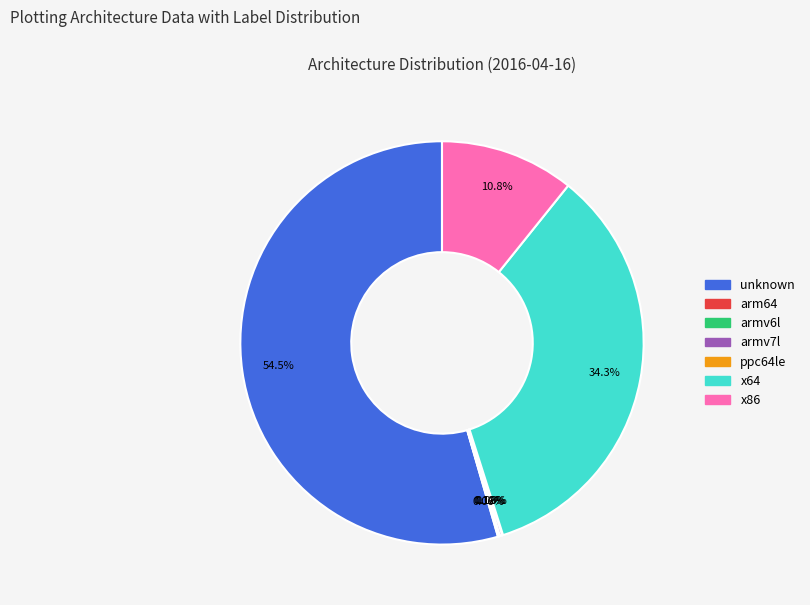

What is the largest slice in the pie chart?

unknown